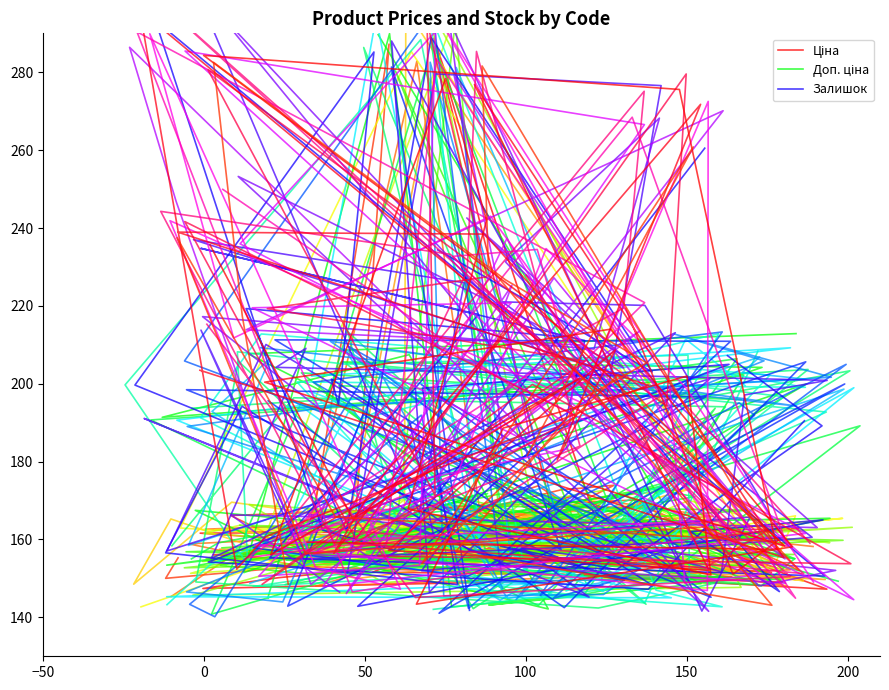

Reading left to right, list all the values displayed in this chart.

Ціна: 168.2	168.5	160.3	288.7	170.6	160.8	160.5	162.8	150.2	147.4	150.4	151.6	171.2	147.2	156.0	157.1	151.6	161.6	162.3	168.9
Доп. ціна: 212.9	207.7	148.7	143.1	145.8	142.7	289.9	151.5	200.0	149.1	154.5	202.1	191.4	207.5	142.2	160.0	204.2	205.6	197.0	150.9
Залишок: 260.5	157.2	162.4	293.4	150.6	155.3	217.8	234.8	211.1	190.9	142.8	165.0	162.0	146.6	211.9	219.3	162.2	288.9	203.0	234.4